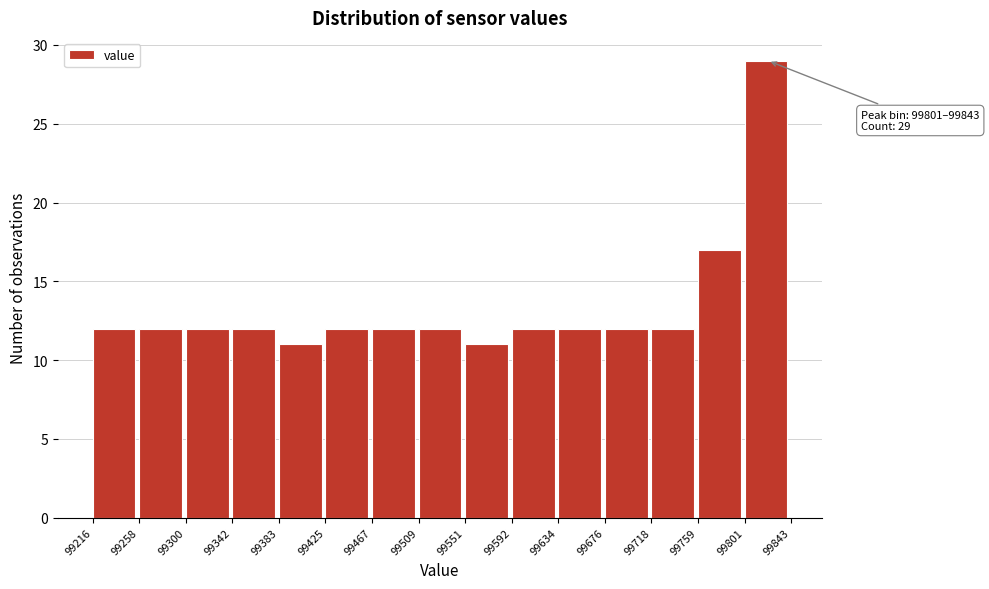

Over which range of the x-axis is the bar tallest?

99801 to 99843